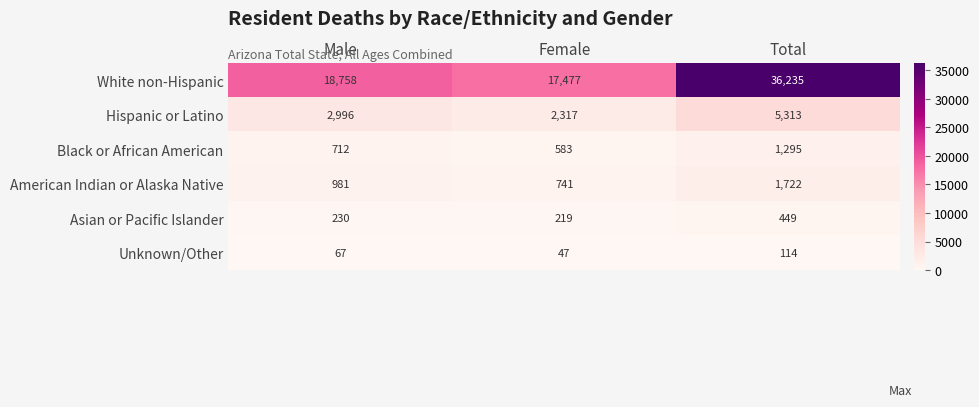

How many distinct data groups are displayed?

6